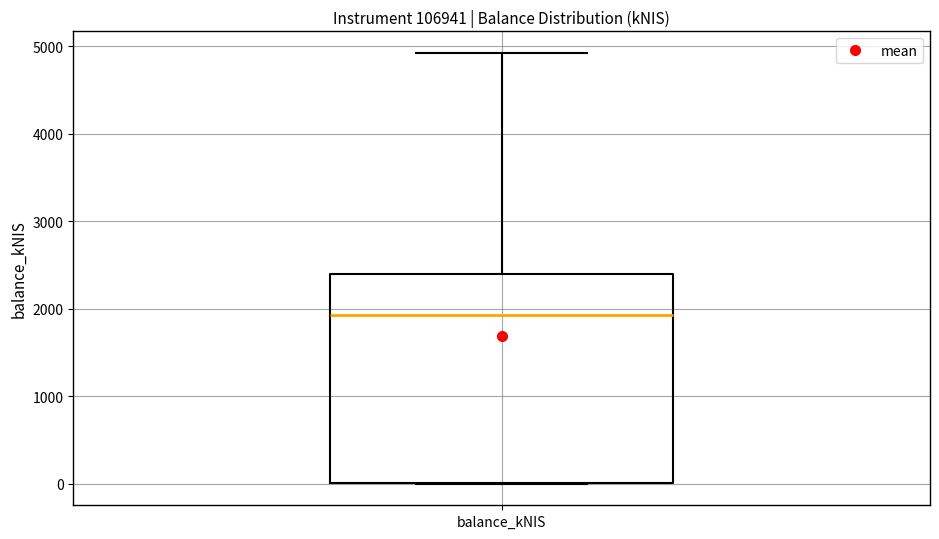

Read this box plot against the y-axis: the position of the median line, the range covered by the box, and the ends of both whiskers. The values are not printed on the chart, so give them approximately, as read against the axis.

median 1900, box 0 to 2400, whiskers 0 to 4900